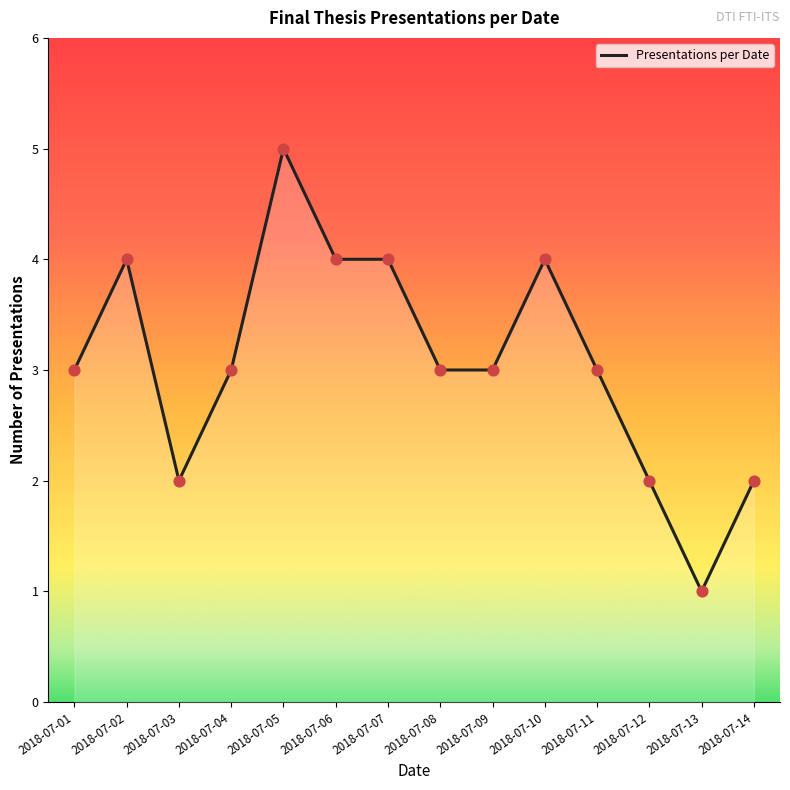

Approximately how many times larger is the value at 2018-07-03 compared to 2018-07-10?

0.5